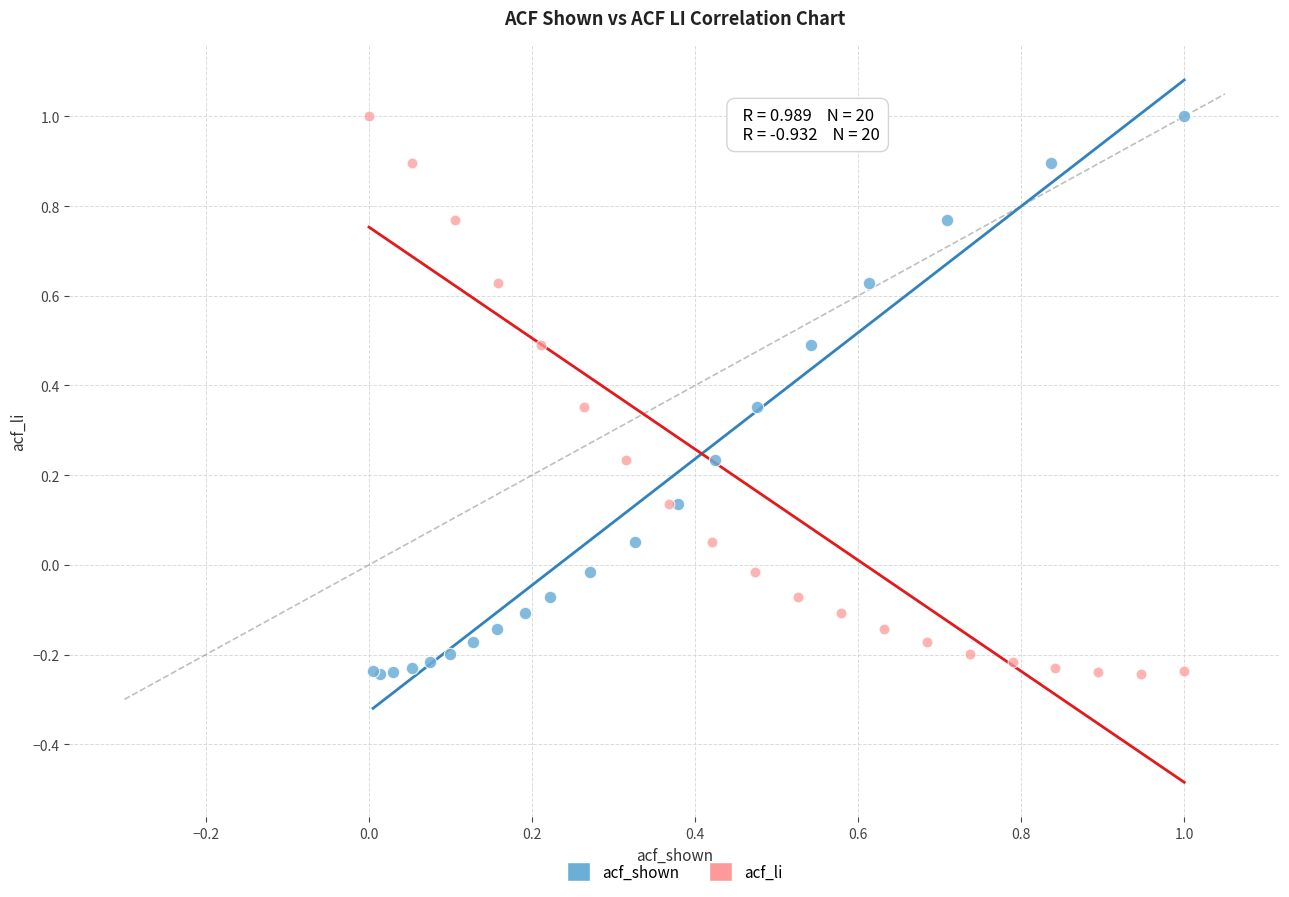

What are all the series names shown in the legend?

acf_shown, acf_li